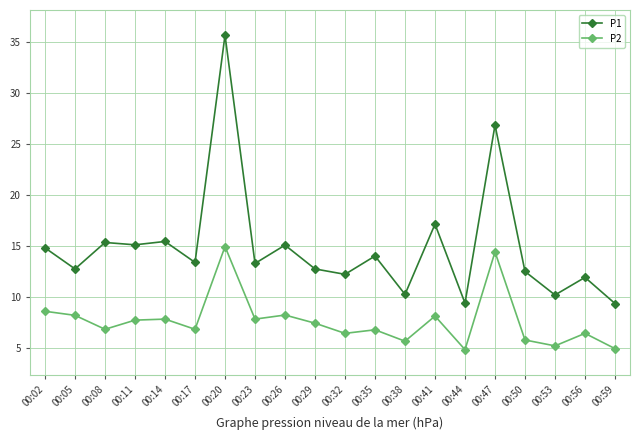

What is the total value across all series at 00:38?

15.9